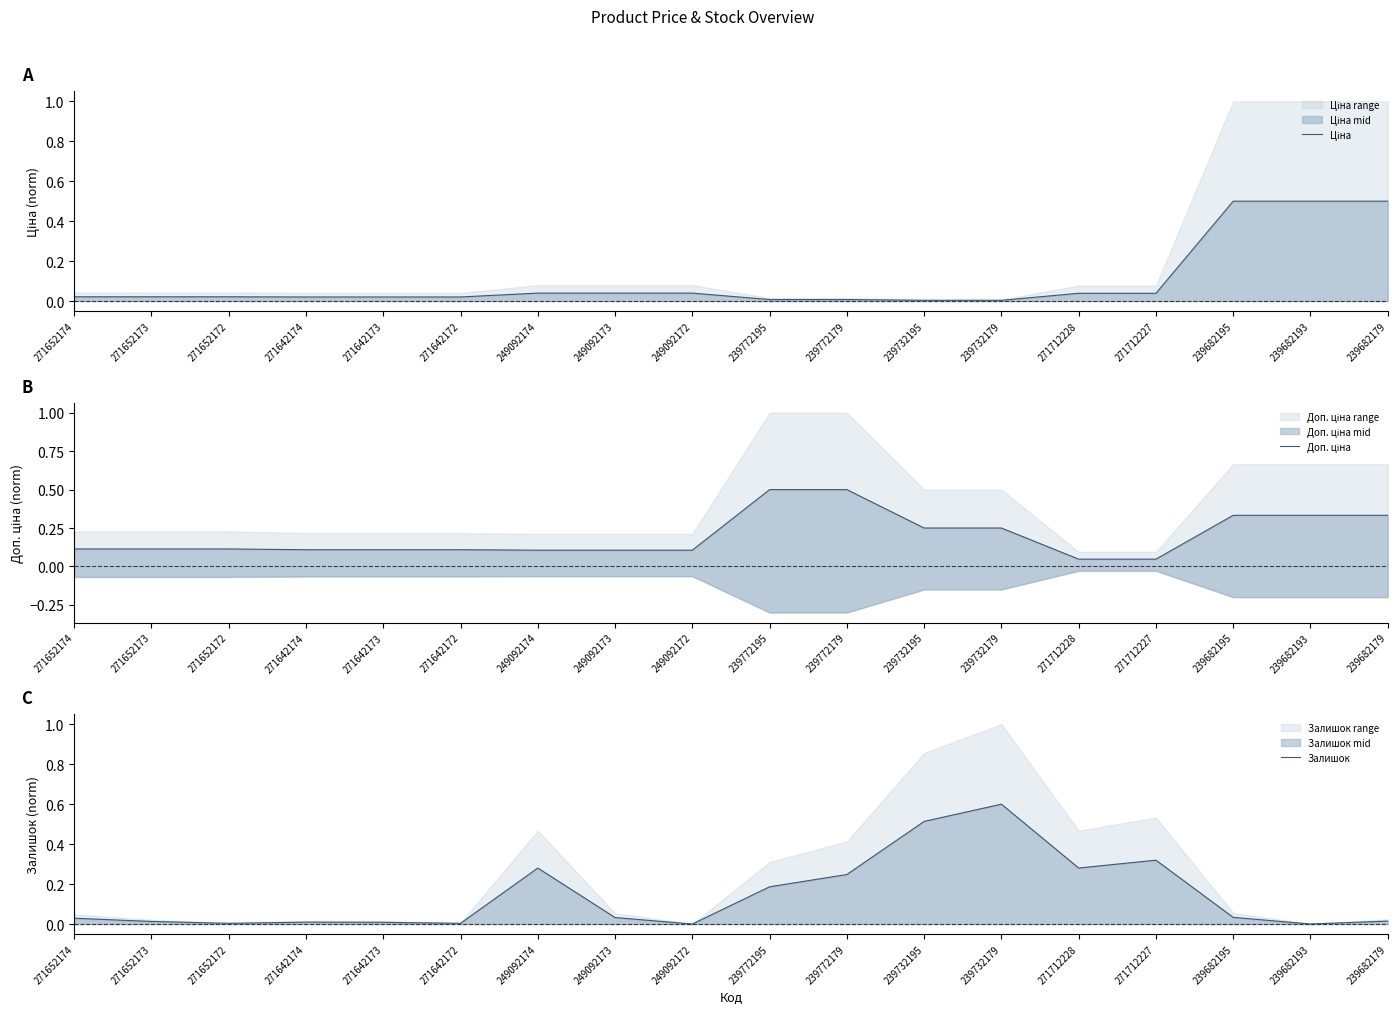

Between 271642174 and 271712227, which series saw the biggest shift?

Залишок